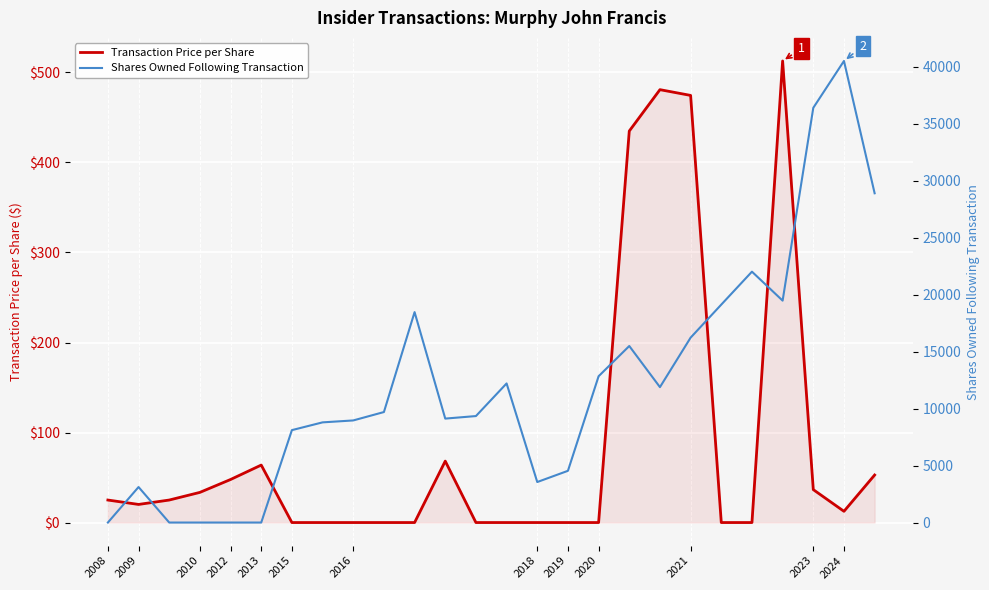

Which series has the widest spread of values?

Shares Owned Following Transaction